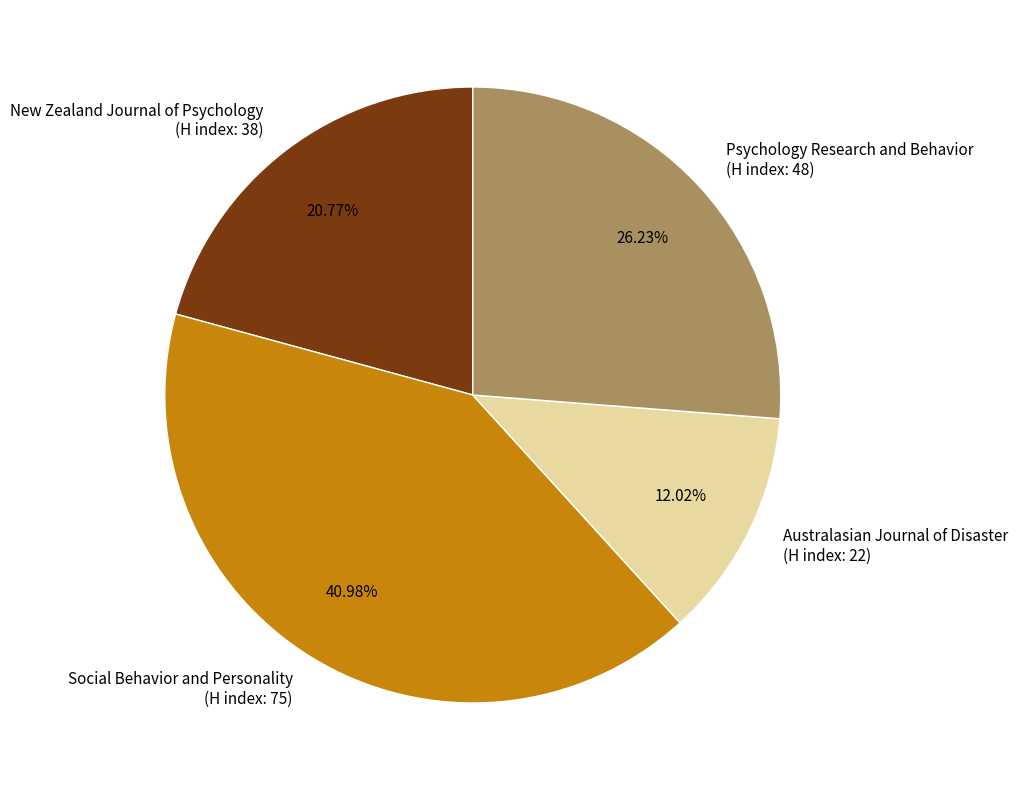

Which slice is the largest?

Social Behavior and Personality (H index: 75)